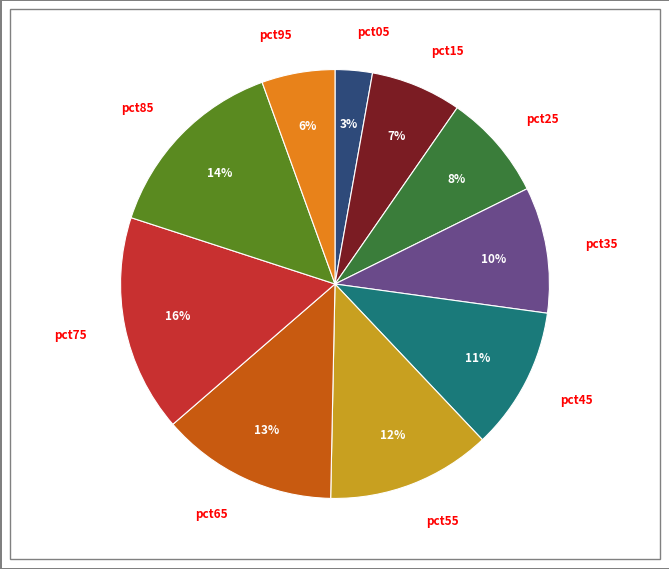

To the nearest percent, what portion does pct35 represent?

10%